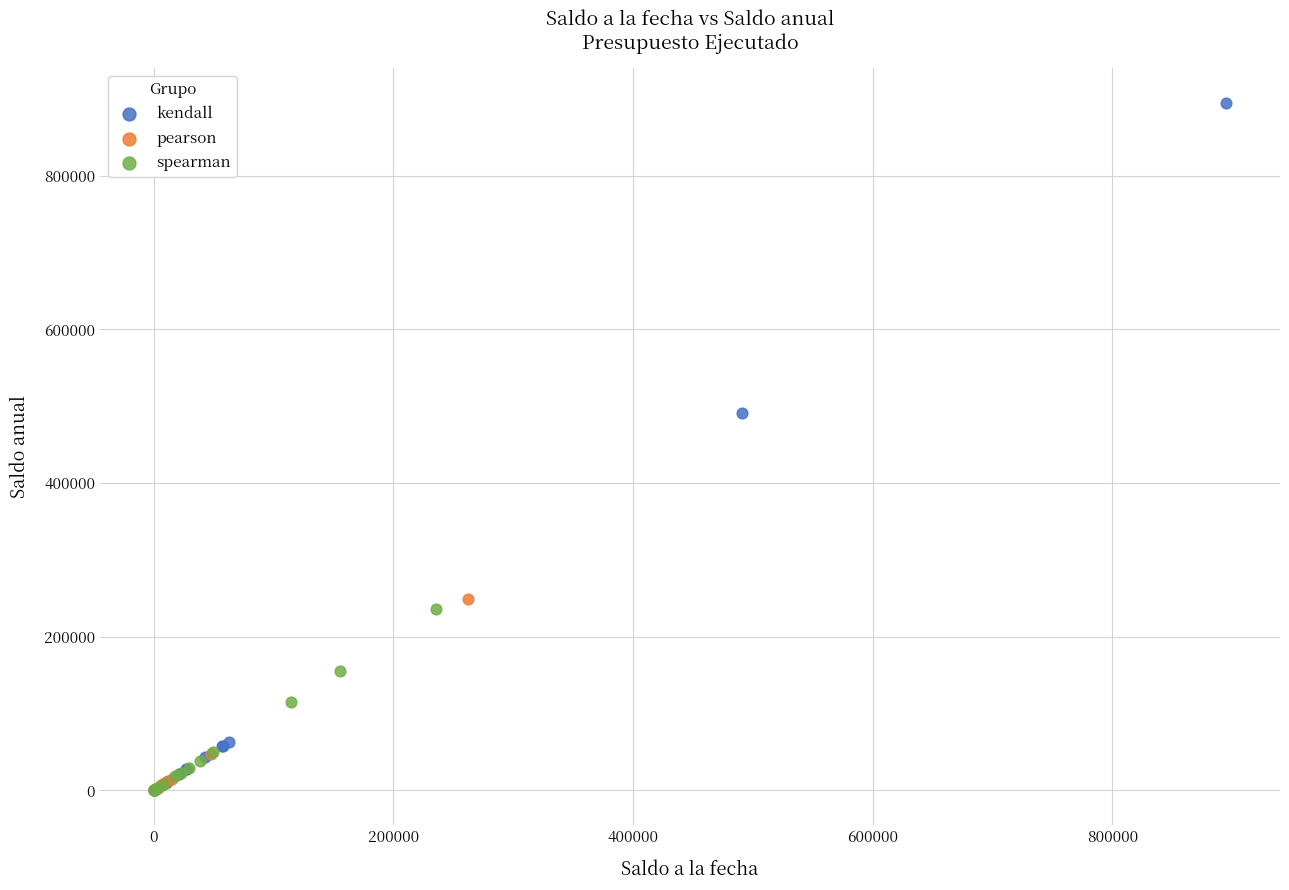

What are all the series names shown in the legend?

kendall, pearson, spearman